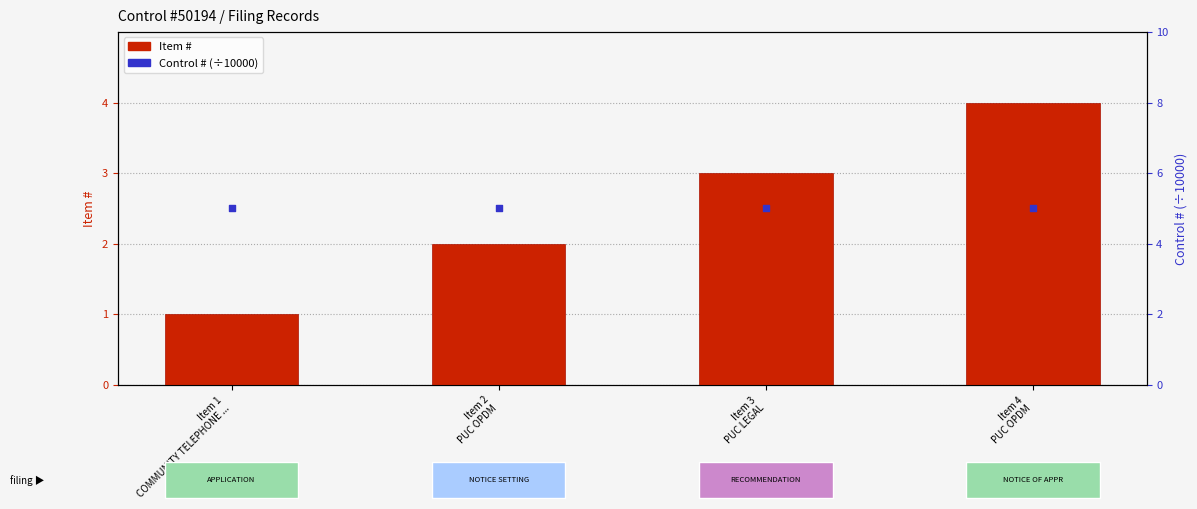

Is the value of Item # at Item 1
COMMUNITY TELEPHONE ... greater than the value of Control # (scaled) at Item 1
COMMUNITY TELEPHONE ...?

No